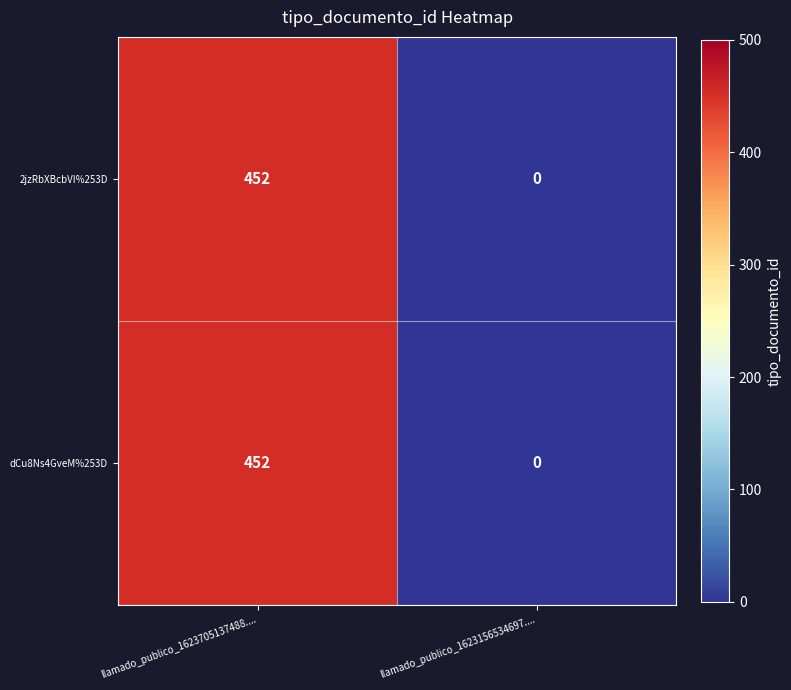

What is the average value of the dCu8Ns4GveM%253D series?

226